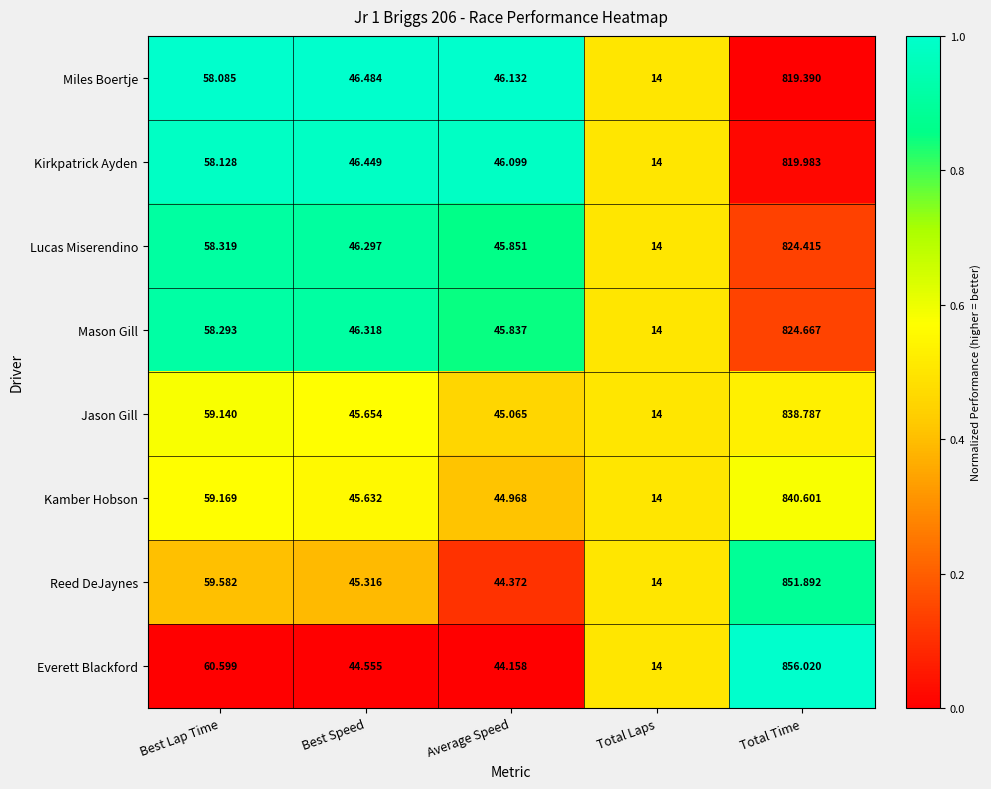

At which label does Lucas Miserendino first exceed 46?

Best Lap Time